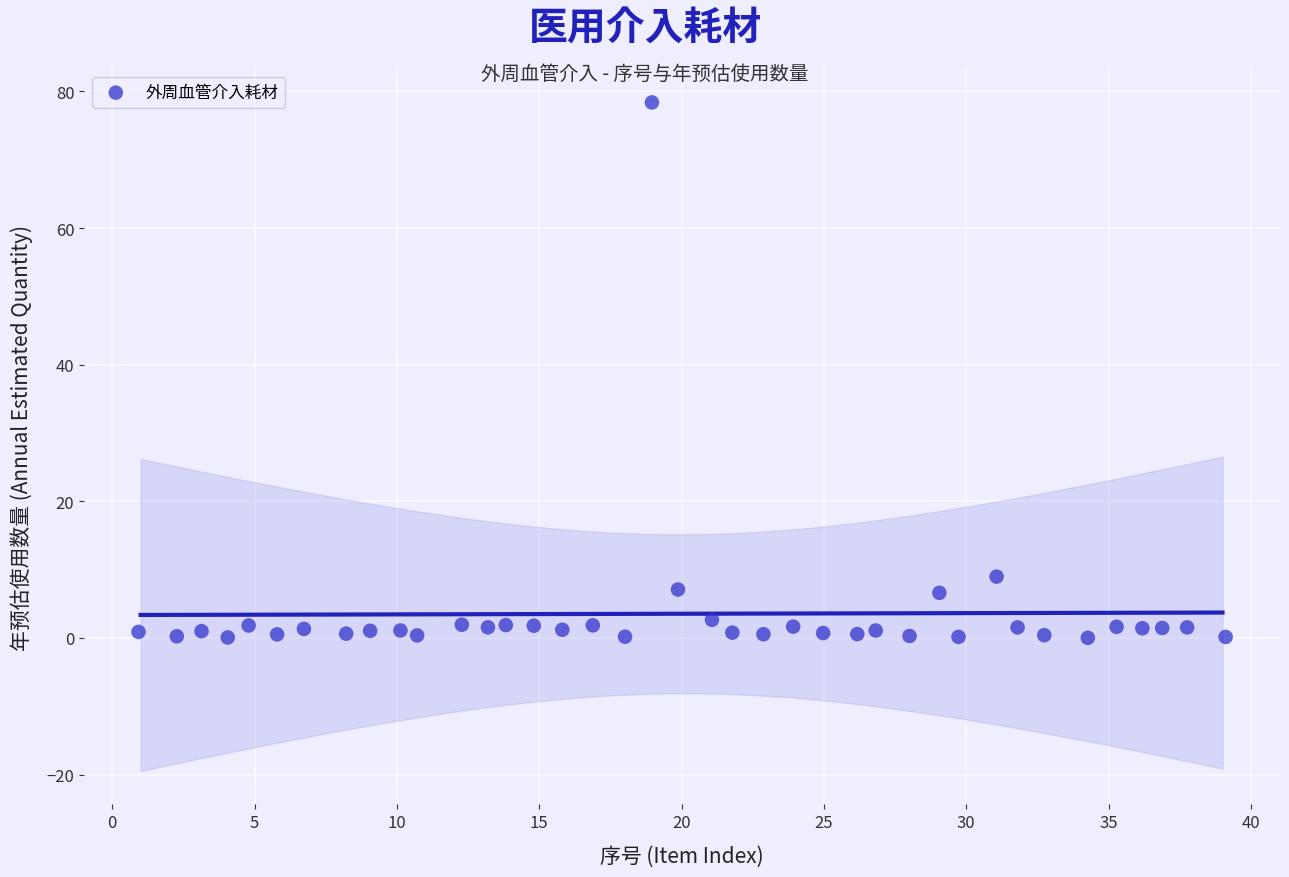

What is the range of X values (max minus min)?

38.2